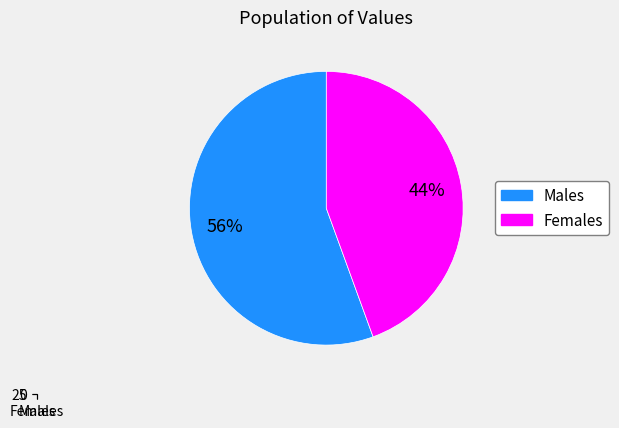

What is the total percentage of Females and Males?

100.0%